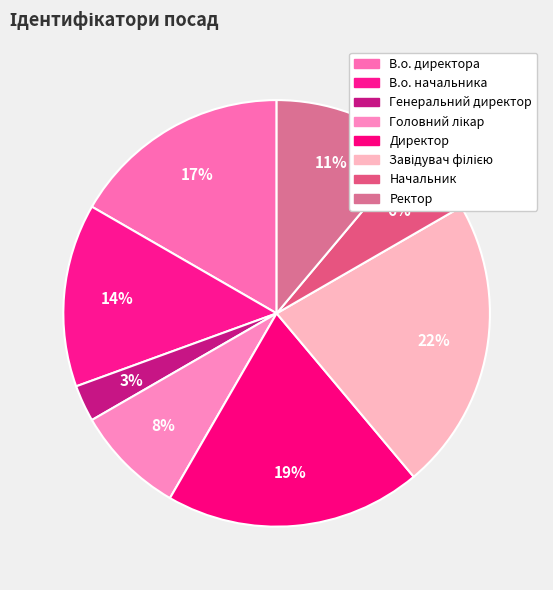

How many segments does this pie chart have?

8